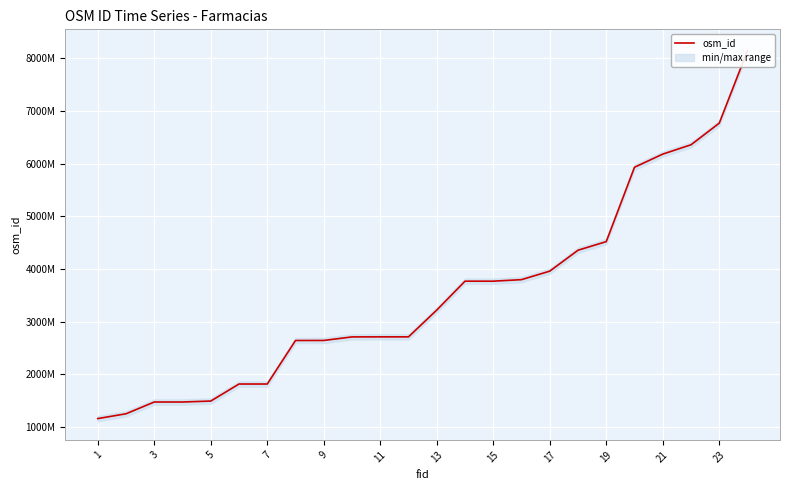

What is the change in value from 12 to 13?

+547863328